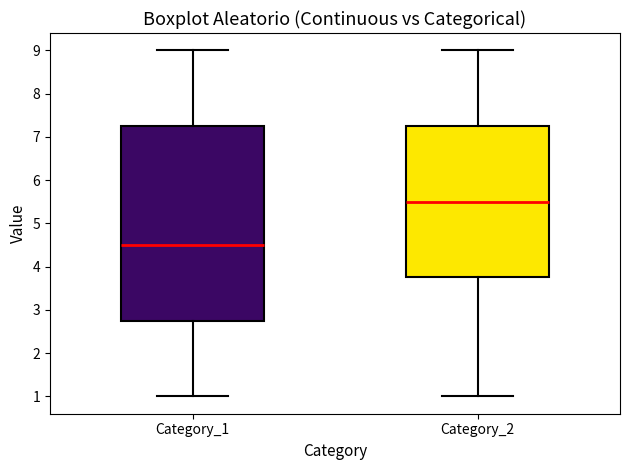

Which box has the highest median line?

Category_2